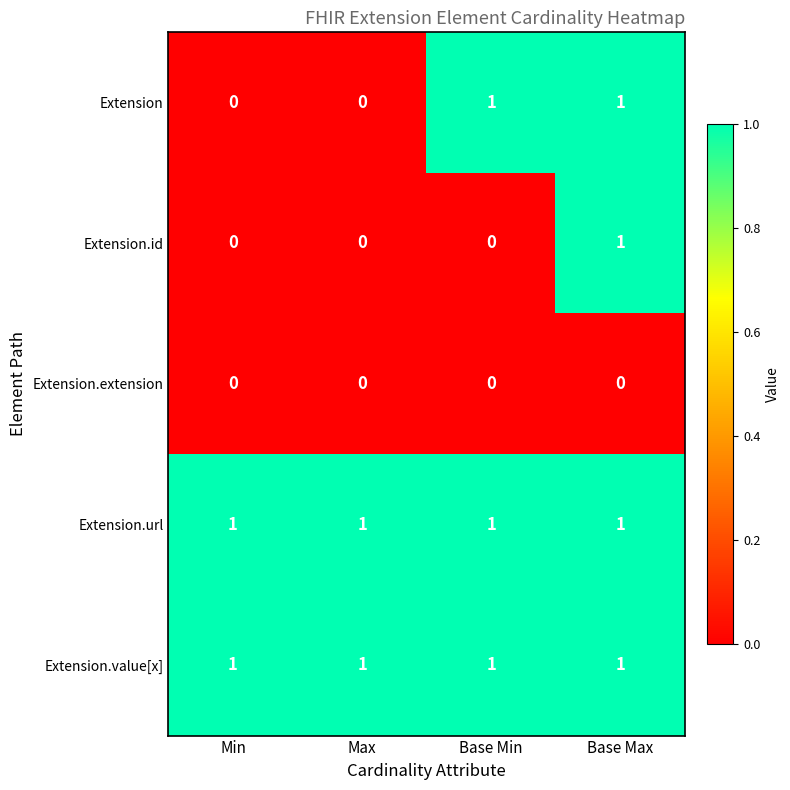

What is the greatest value displayed?

1